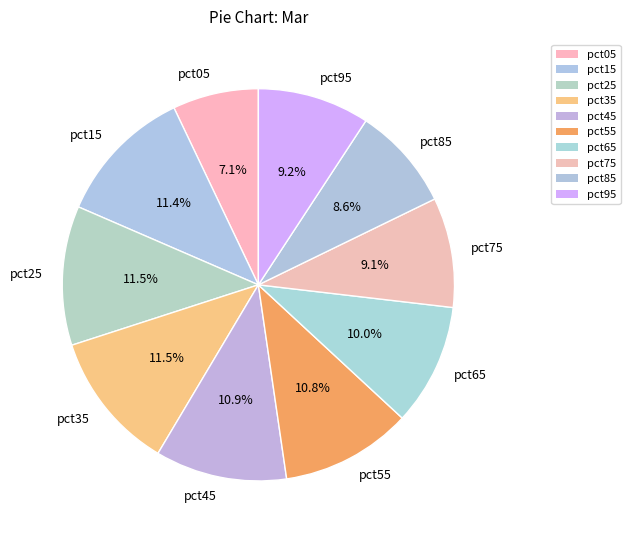

How many slices are in this pie chart?

10